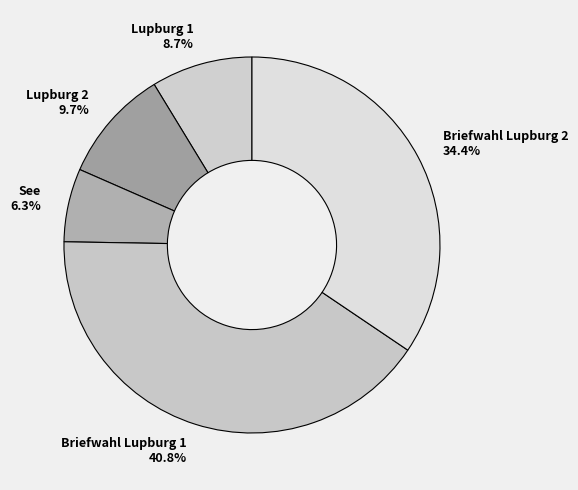

How many segments does this pie chart have?

5